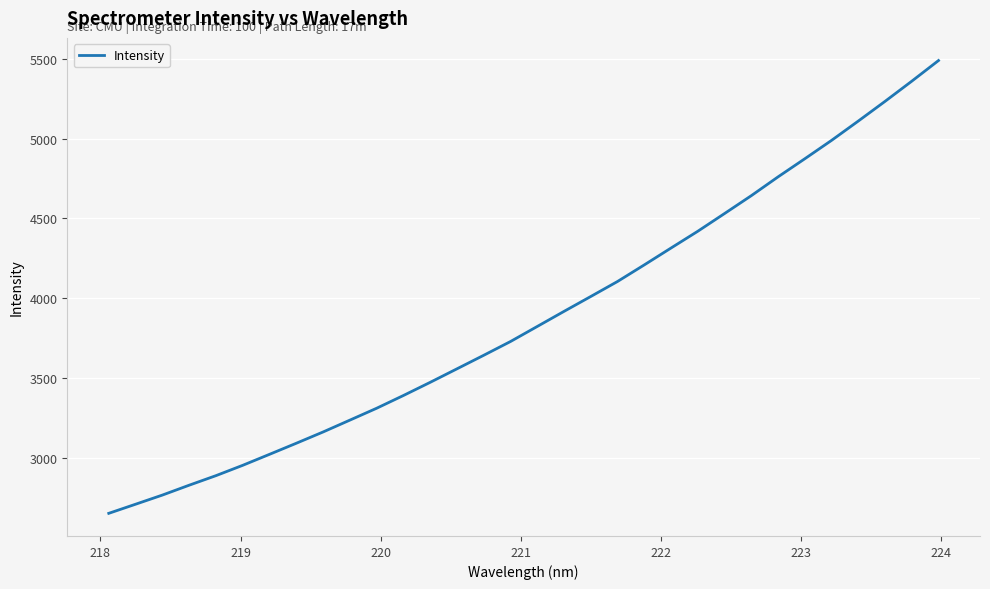

What is the minimum value shown in the chart?

2652.1